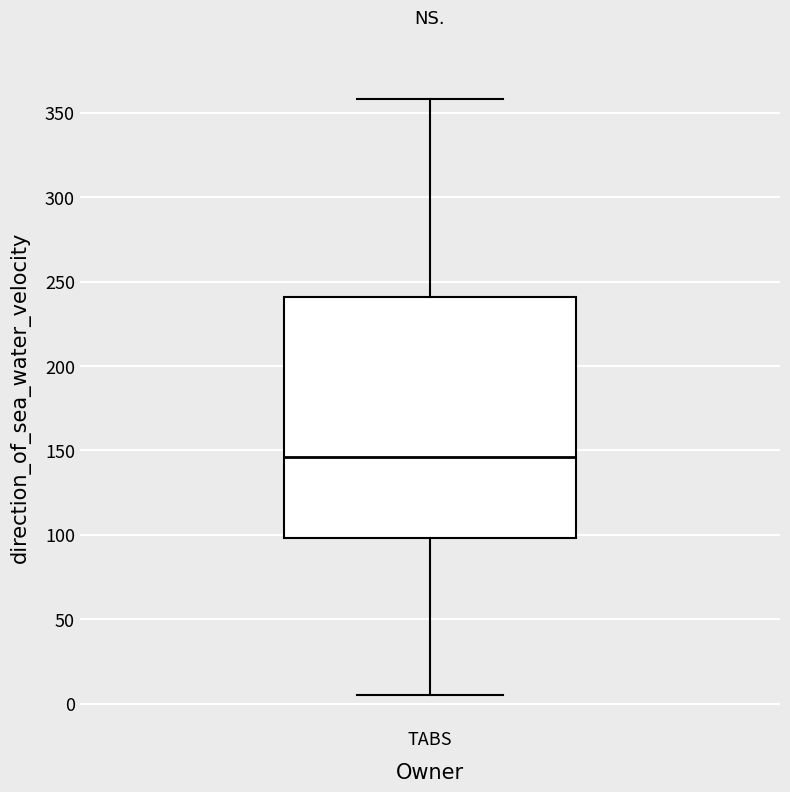

Read this box plot against the y-axis: the position of the median line, the range covered by the box, and the ends of both whiskers. The values are not printed on the chart, so give them approximately, as read against the axis.

median 145, box 100 to 240, whiskers 5 to 360